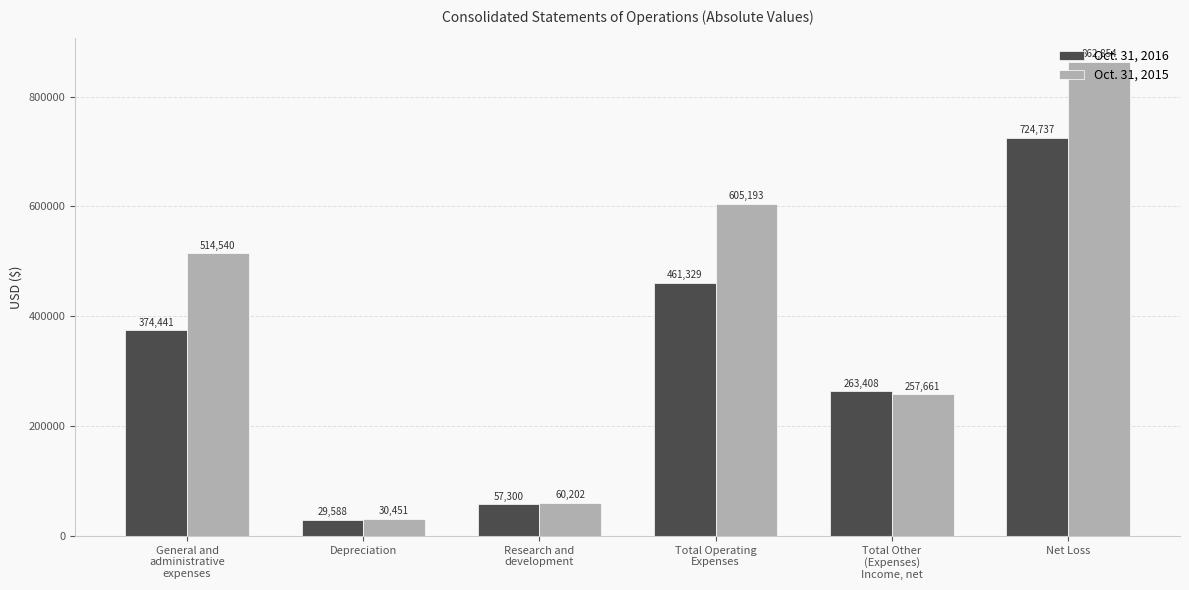

Is it true that Oct. 31, 2016 equals 724737 at Net Loss?

True